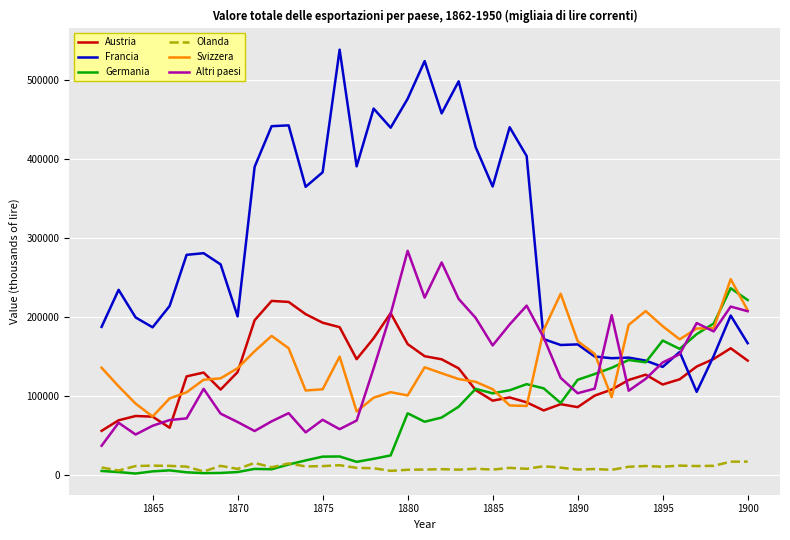

How many lines are shown in the chart?

6